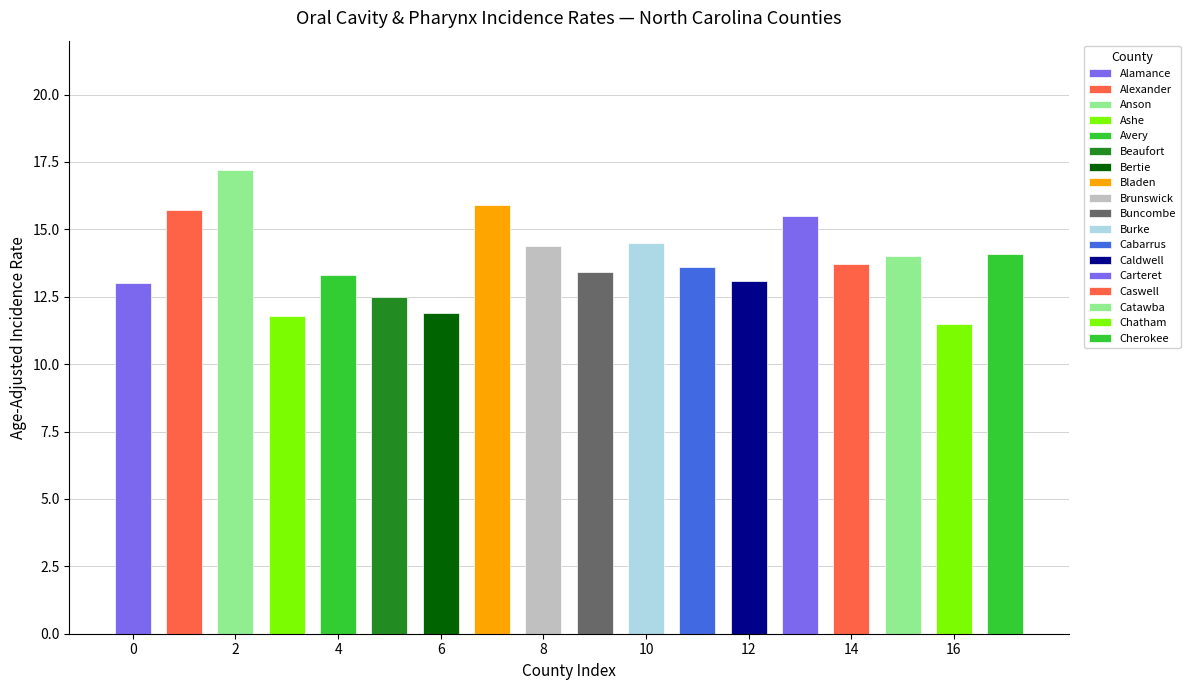

Does the chart contain any negative values?

No